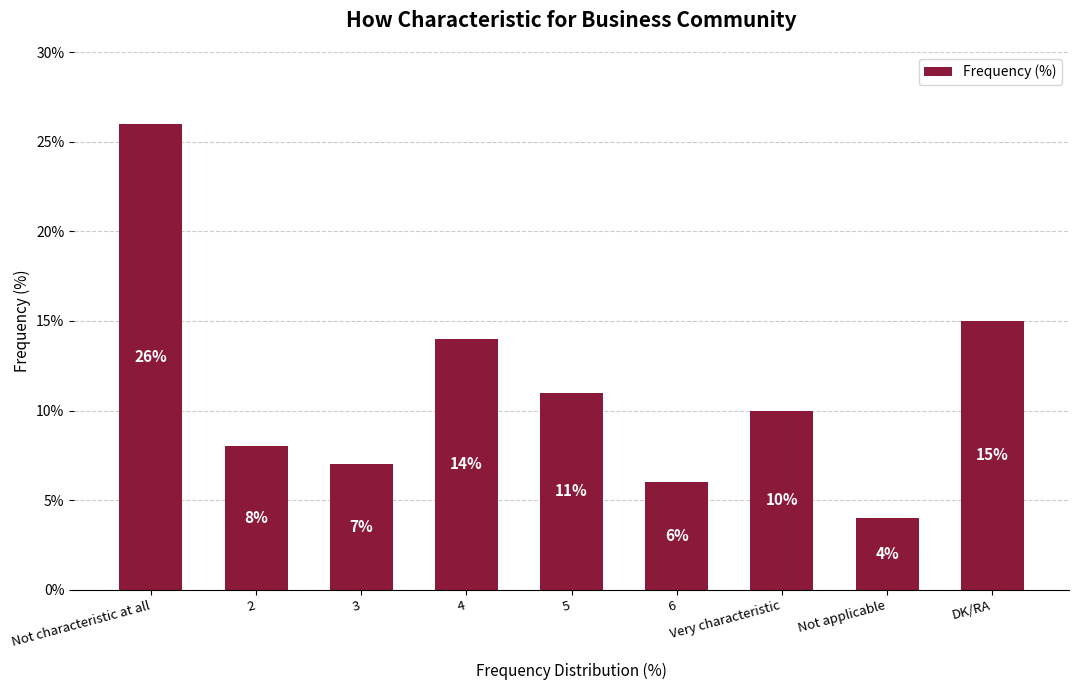

What is the label of the 3rd bar from the right?

Very characteristic